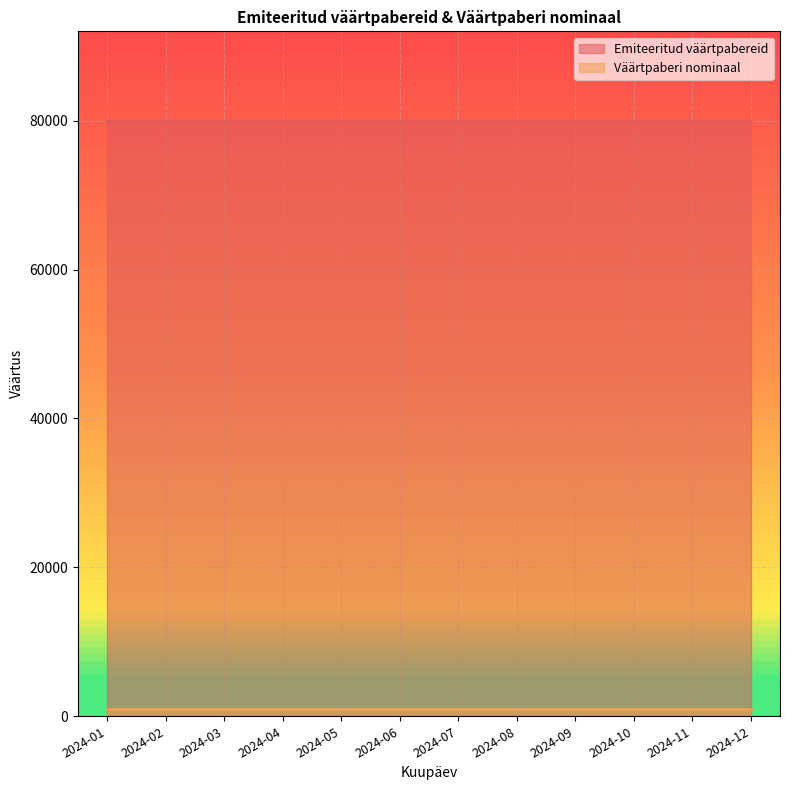

What is the sum of the Emiteeritud väärtpabereid values at 2024-11 and 2024-03?

160000